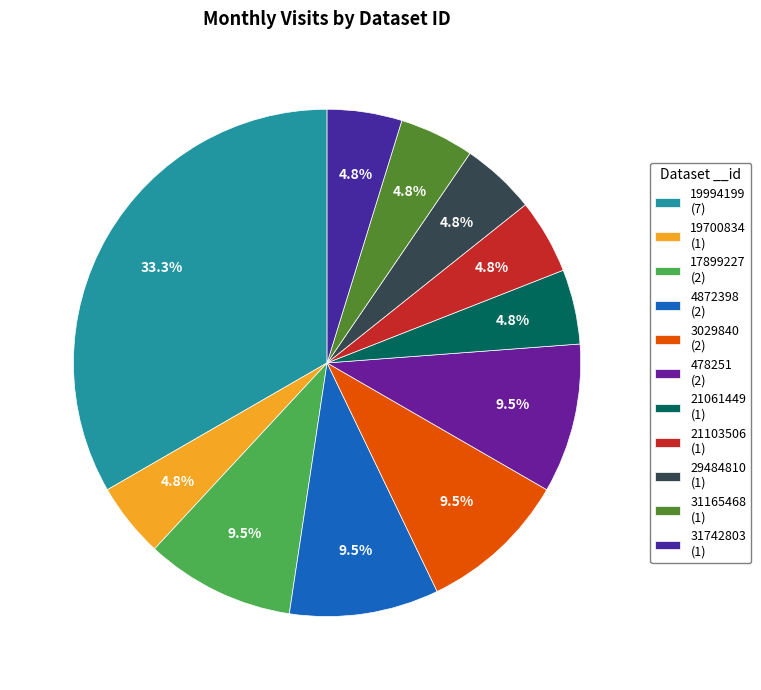

Does any single category account for the majority?

No